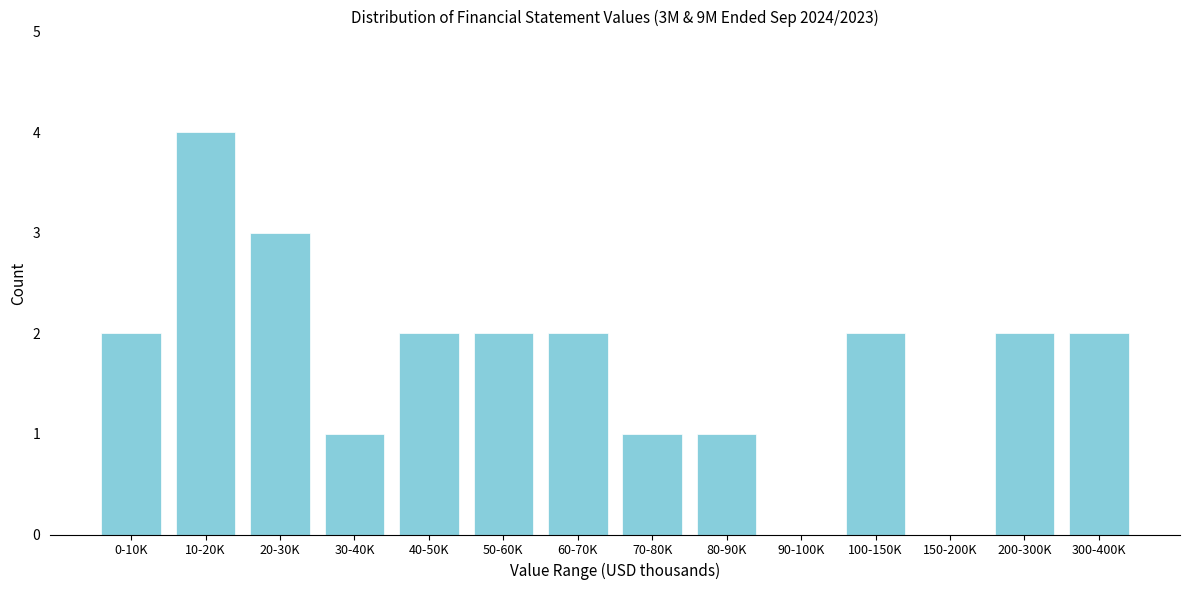

Reading right to left, what are all the values shown in this chart?

300-400K=2	200-300K=2	150-200K=0	100-150K=2	90-100K=0	80-90K=1	70-80K=1	60-70K=2	50-60K=2	40-50K=2	30-40K=1	20-30K=3	10-20K=4	0-10K=2